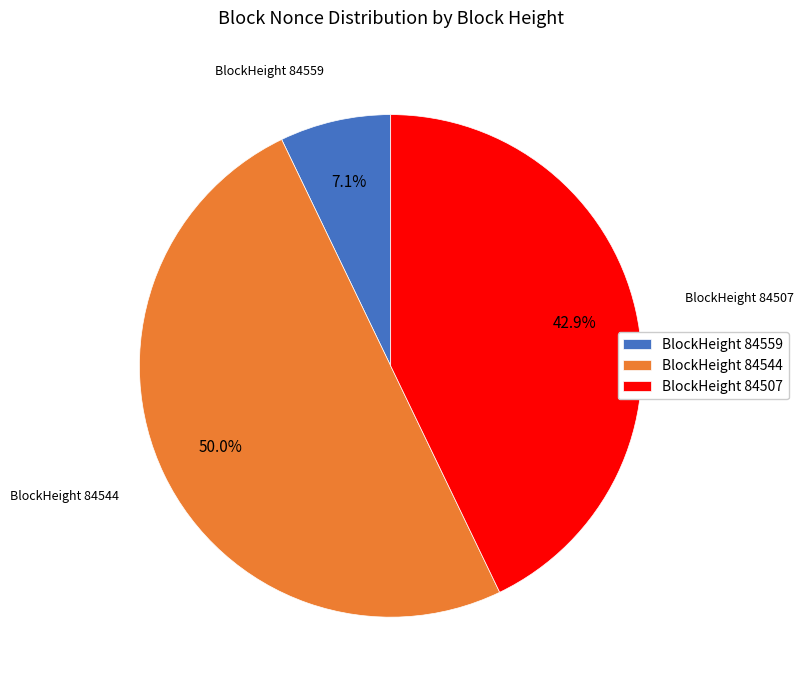

What is the total percentage of BlockHeight 84507 and BlockHeight 84544?

92.9%